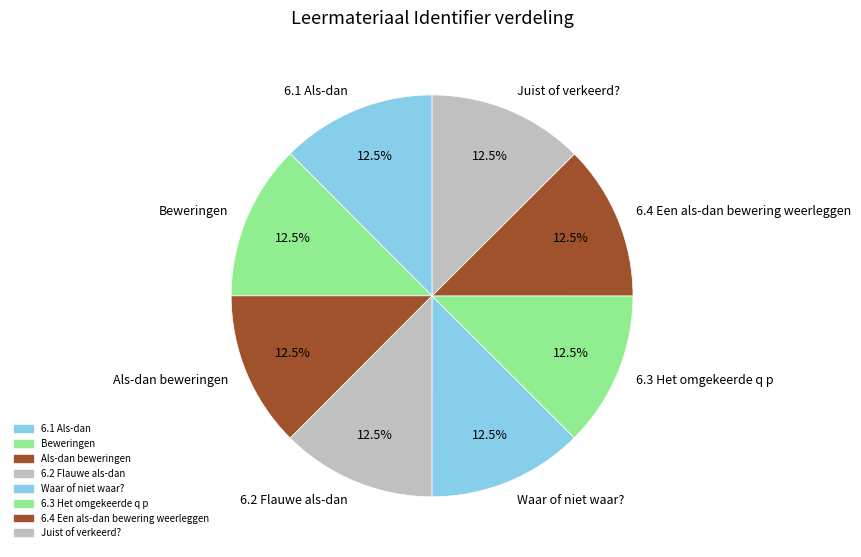

What is the ratio of the value at 6.1 Als-dan to the value at Juist of verkeerd??

1.0